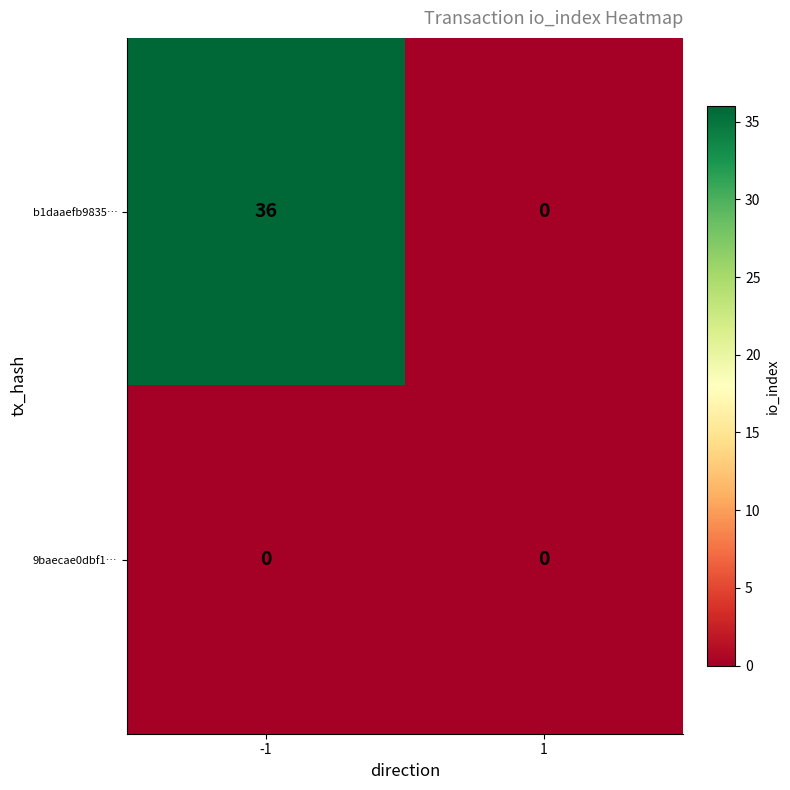

What is the difference between the b1daaefb9835… values at -1 and 1?

36